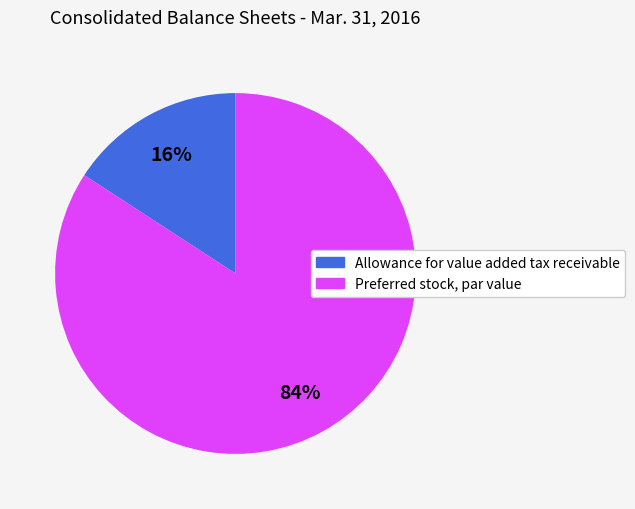

Is the sum of Preferred stock, par value and Allowance for value added tax receivable greater than half?

Yes